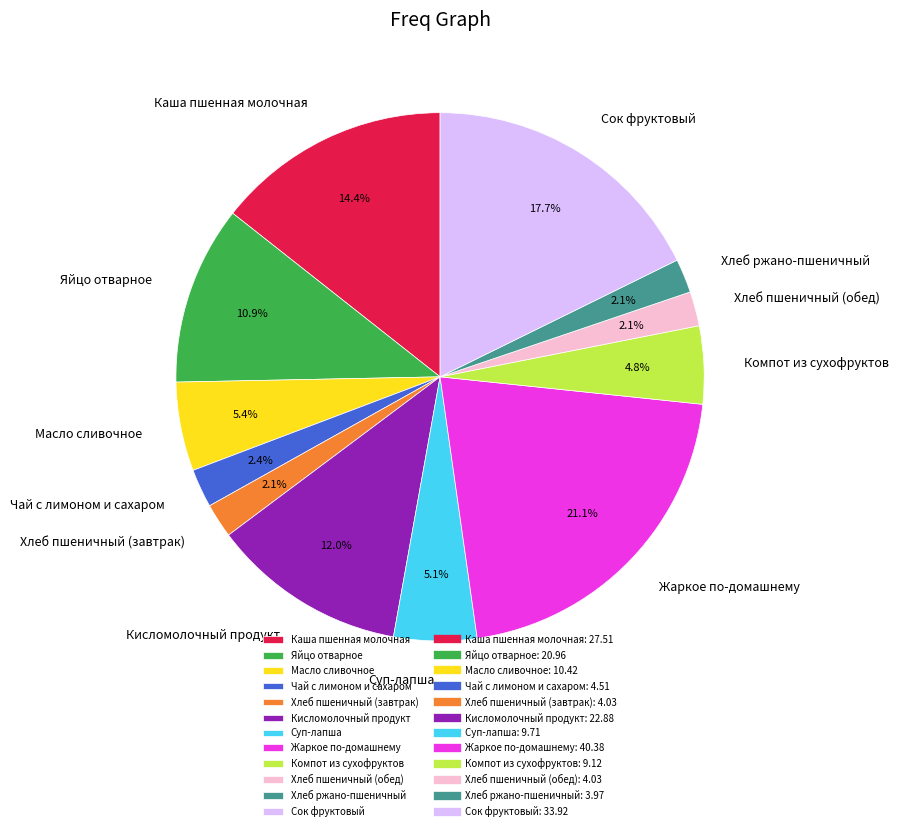

Is the sum of Яйцо отварное and Масло сливочное greater than half?

No